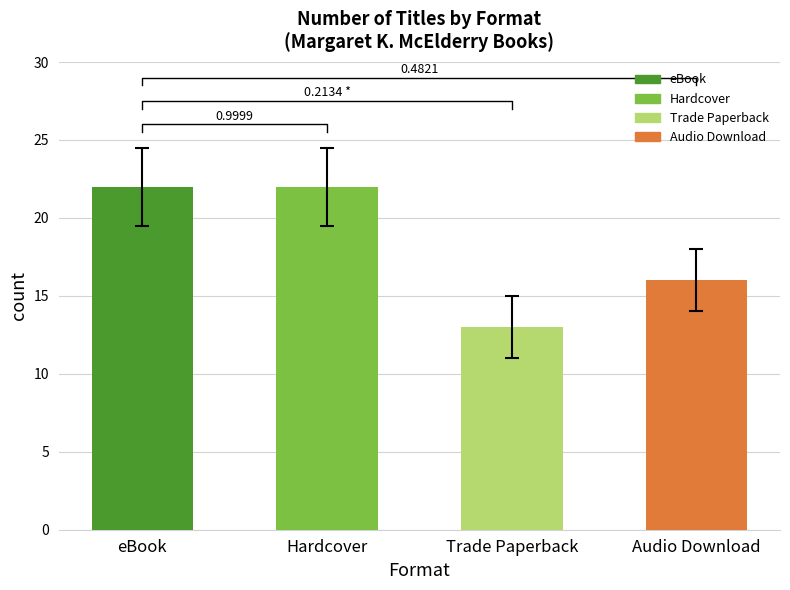

The value at Hardcover is 6. True or false?

False